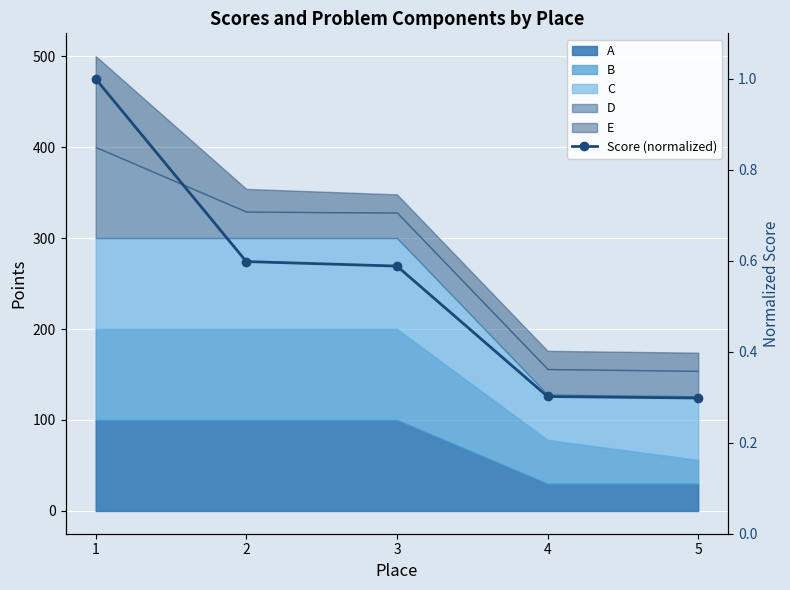

Rank the categories by value from lowest to highest.

5, 4, 3, 2, 1